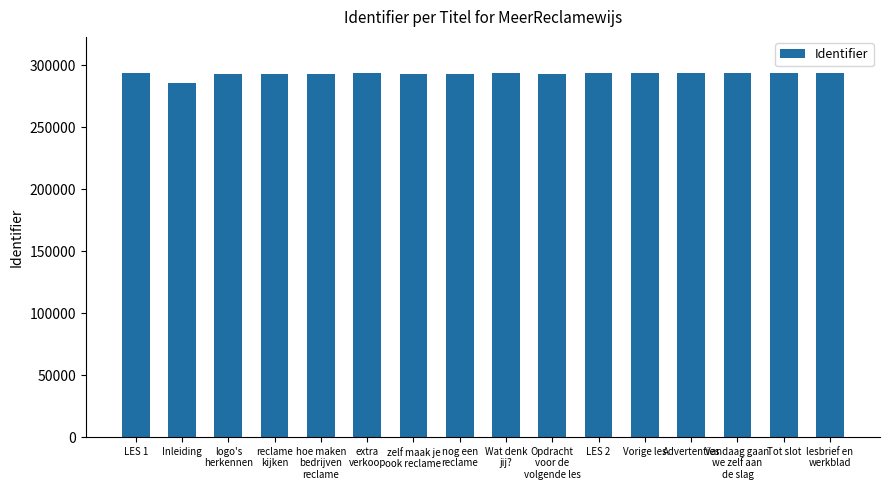

What is the change in value from Advertenties to Tot slot?

+37